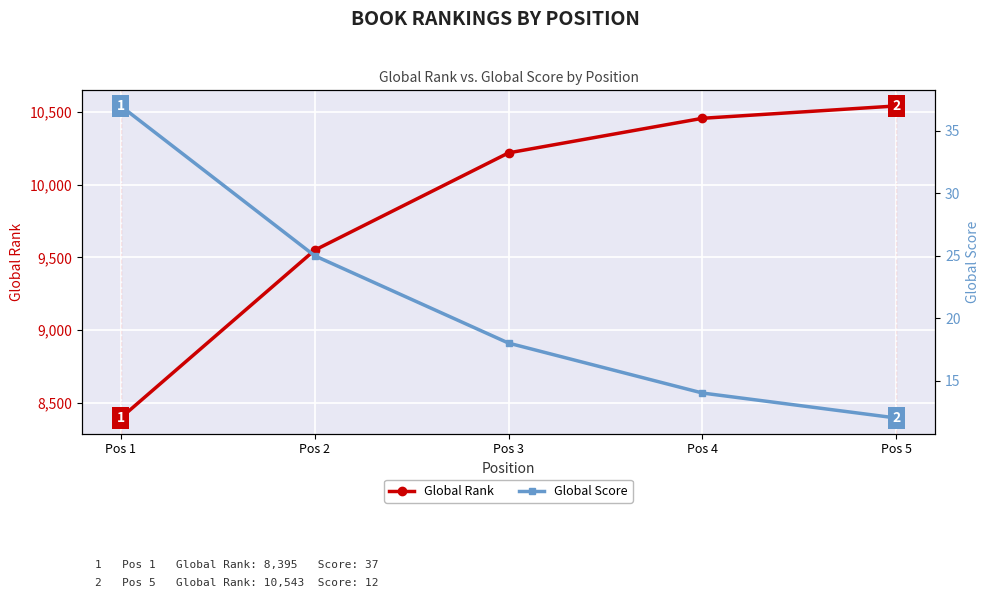

List the series in order of their peak value, lowest first.

Global Score, Global Rank